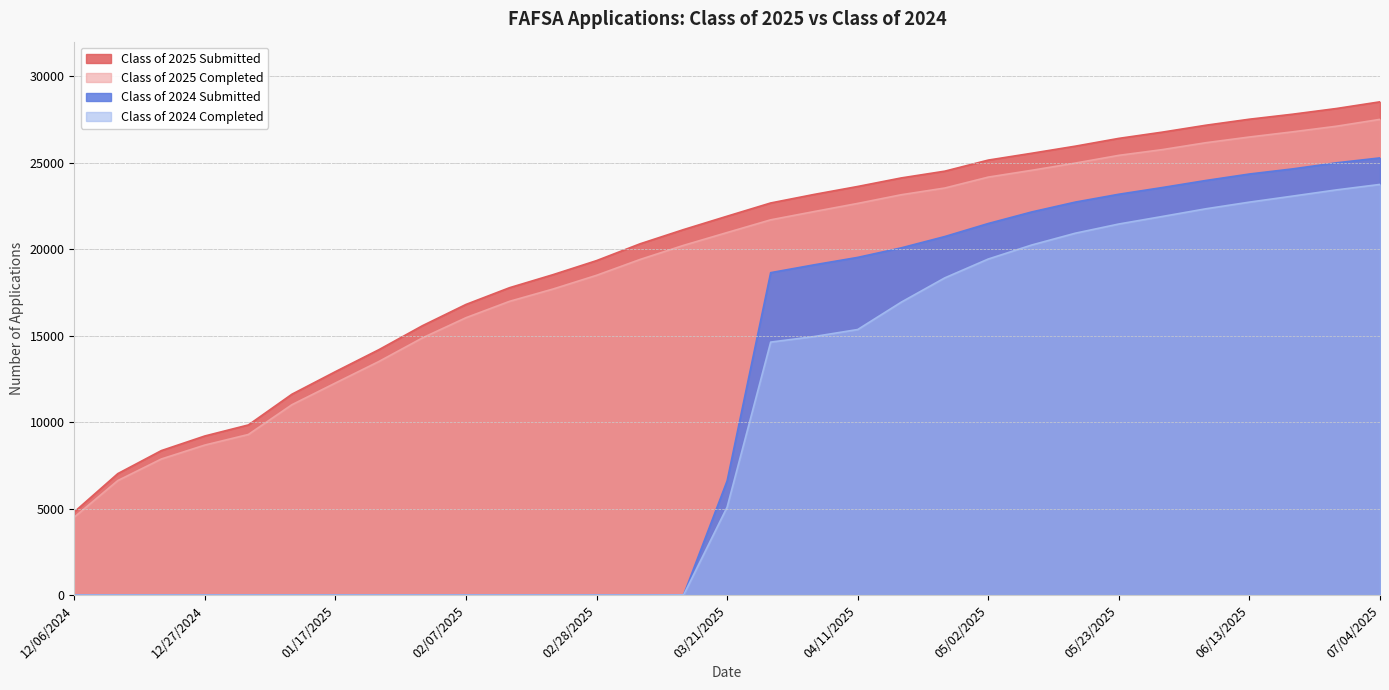

Which series has the largest range (max minus min)?

Class of 2024 Submitted